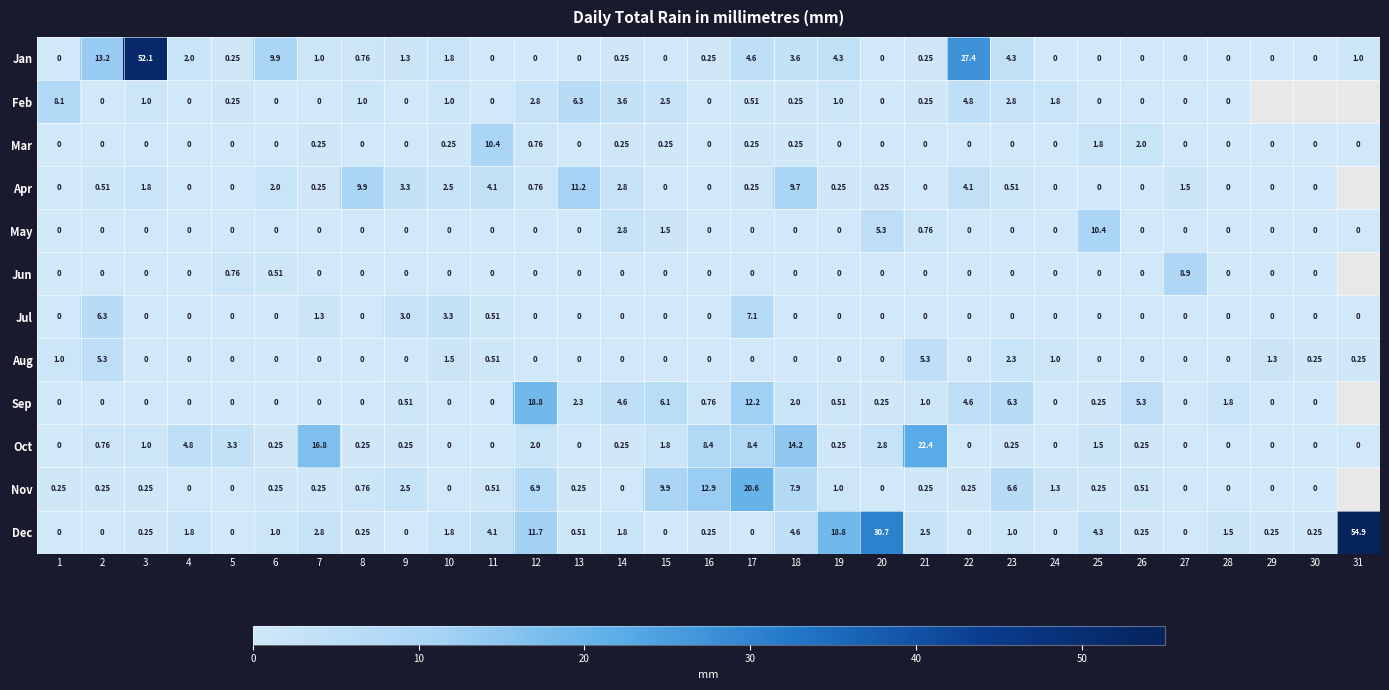

The Jul series shows 0.0 at 30. True or false?

True